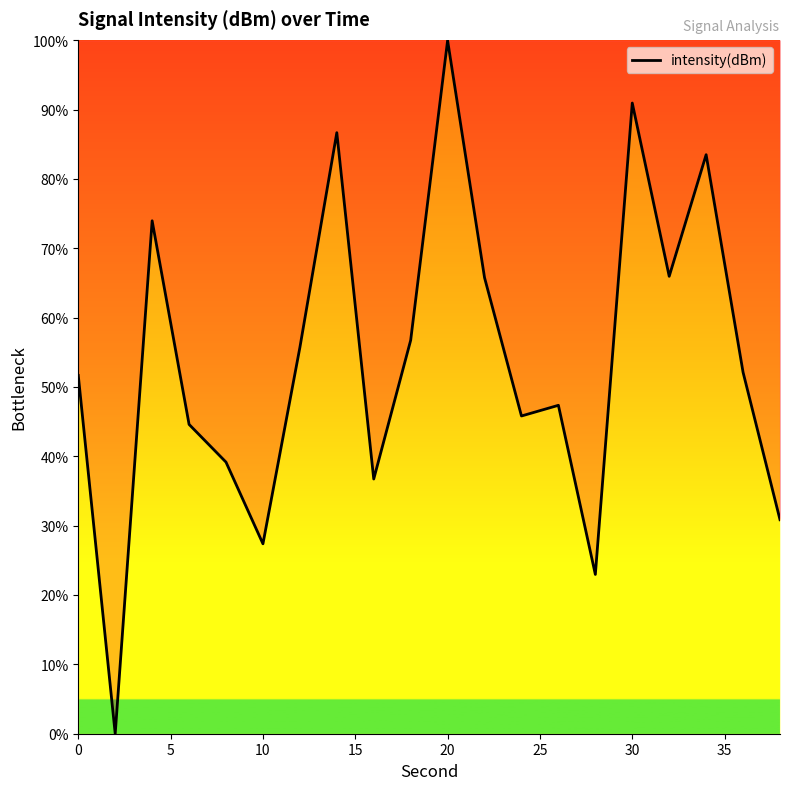

What is the difference between the second highest and second lowest values?

68.0